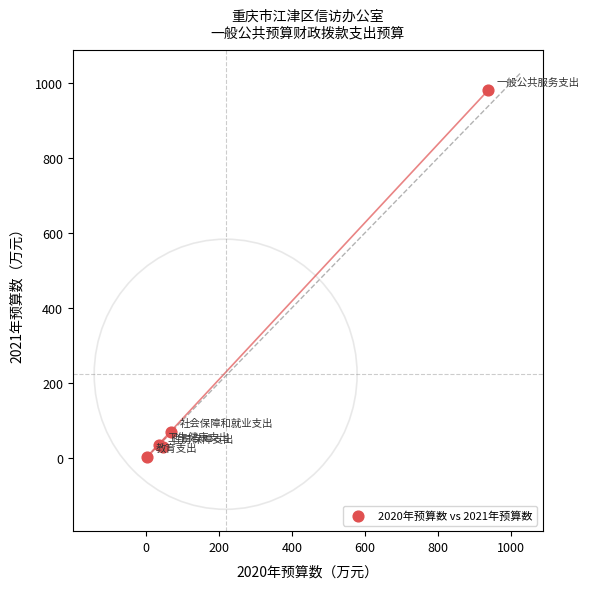

What Y value in the scatter plot is closest to 491?

70.8